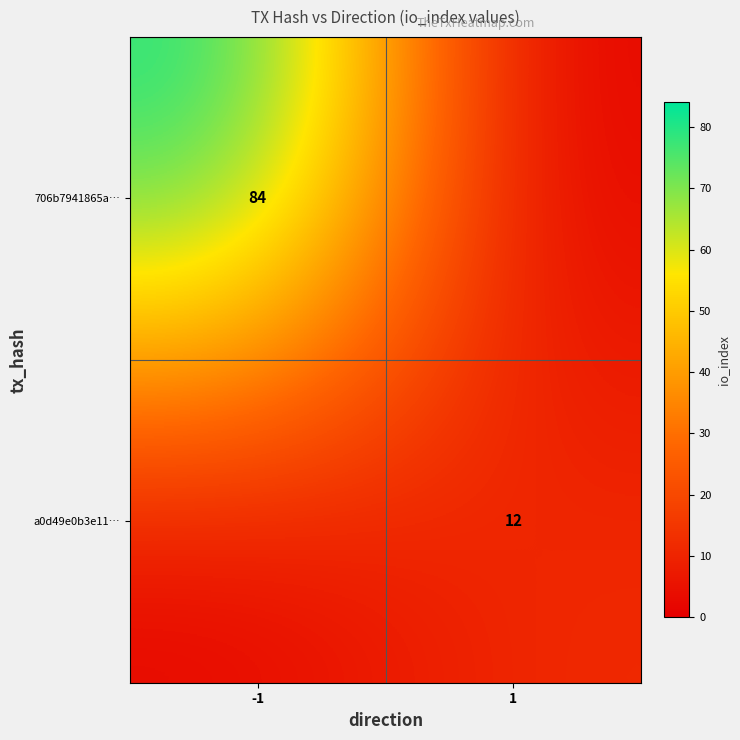

Is it true that a0d49e0b3e11… equals 6 at 1?

False